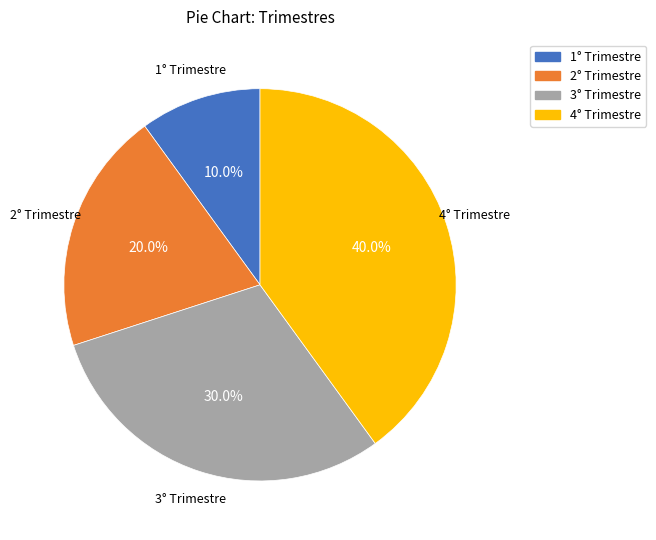

Count the number of slices in the pie.

4